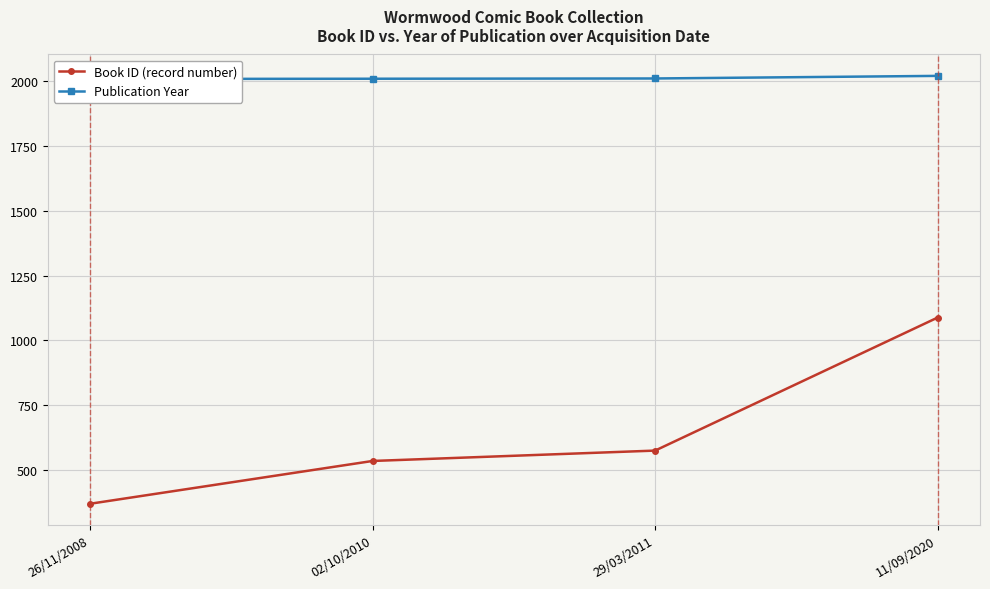

At which category is the sum across all series the highest?

11/09/2020